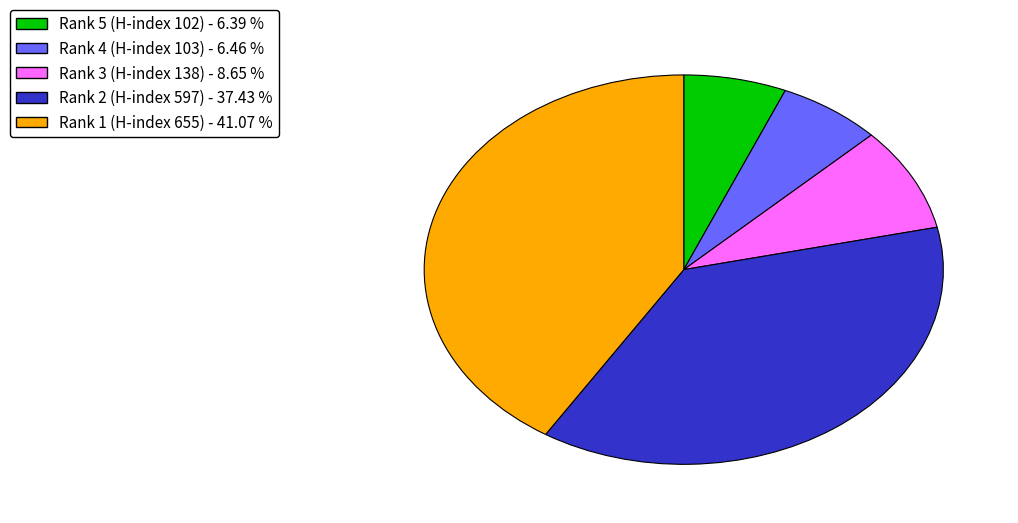

Does any single category account for the majority?

No